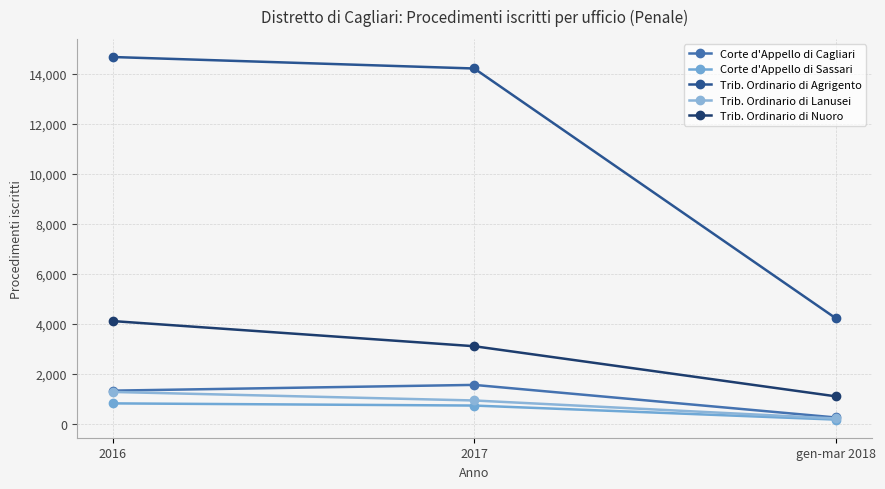

Where does the Trib. Ordinario di Lanusei series first go above 931?

2016